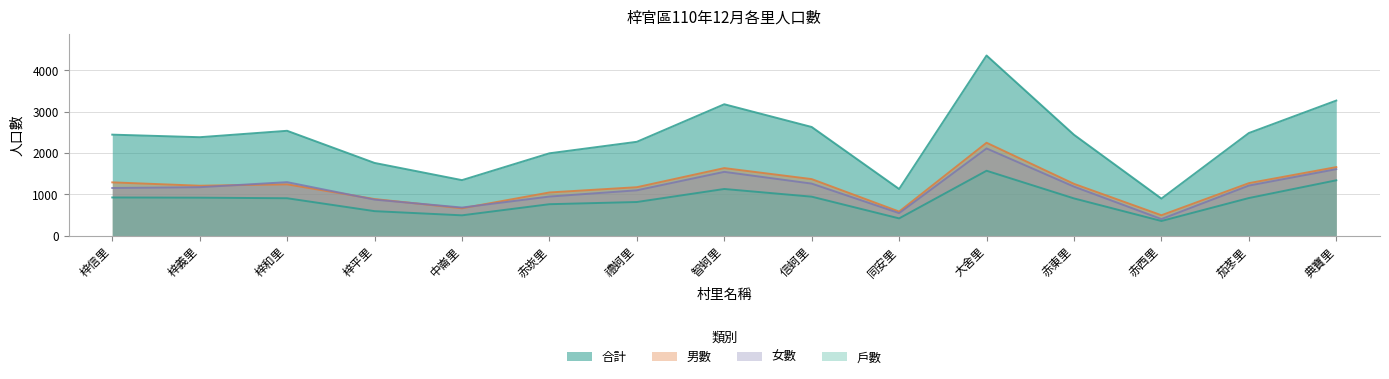

What is the label of the 3rd point from the right?

赤西里